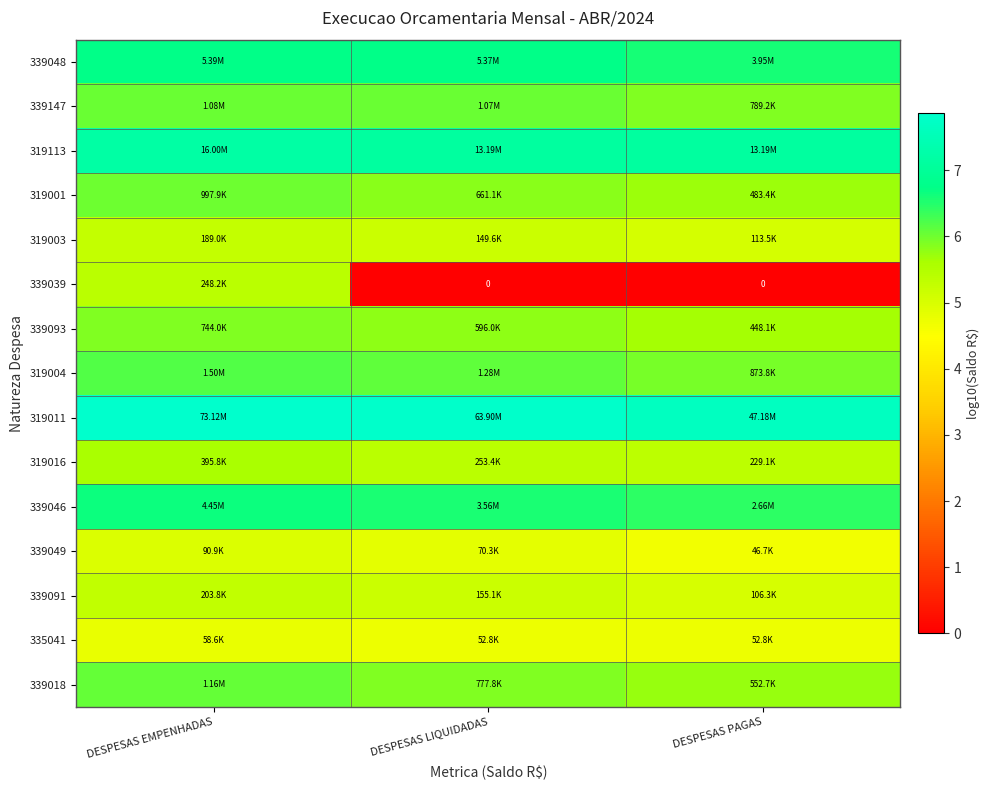

How many 319113 values are between 7 and 8?

3